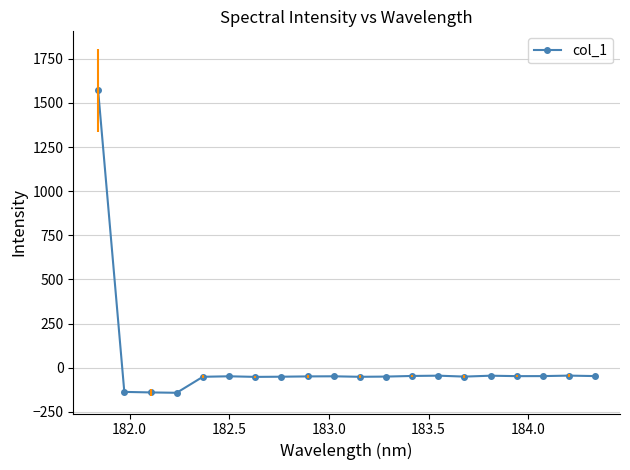

What is the maximum value shown in the chart?

1571.5